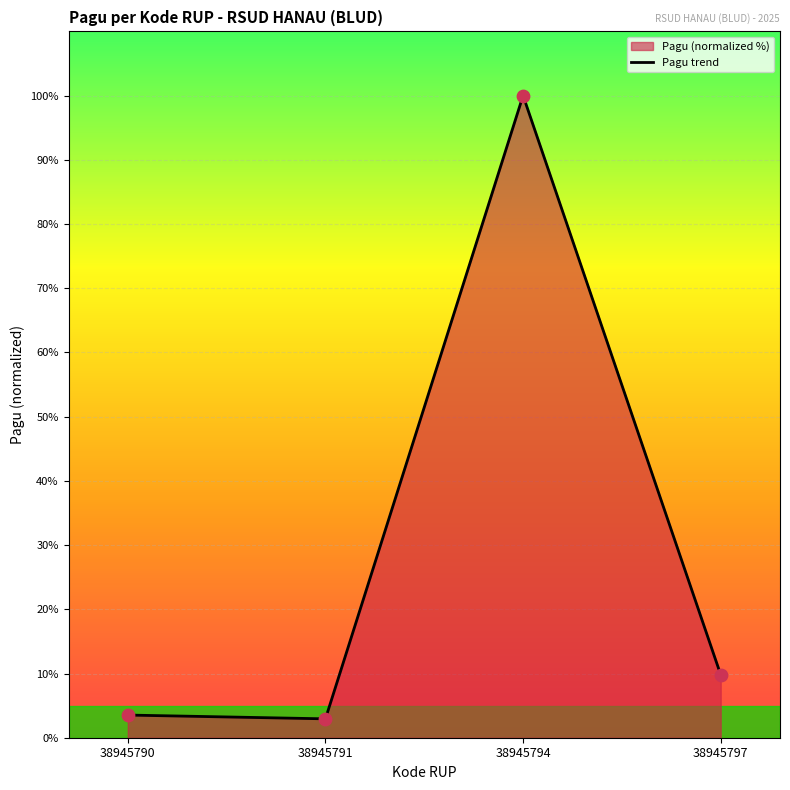

What is the change in value from 38945791 to 38945797?

+6.9